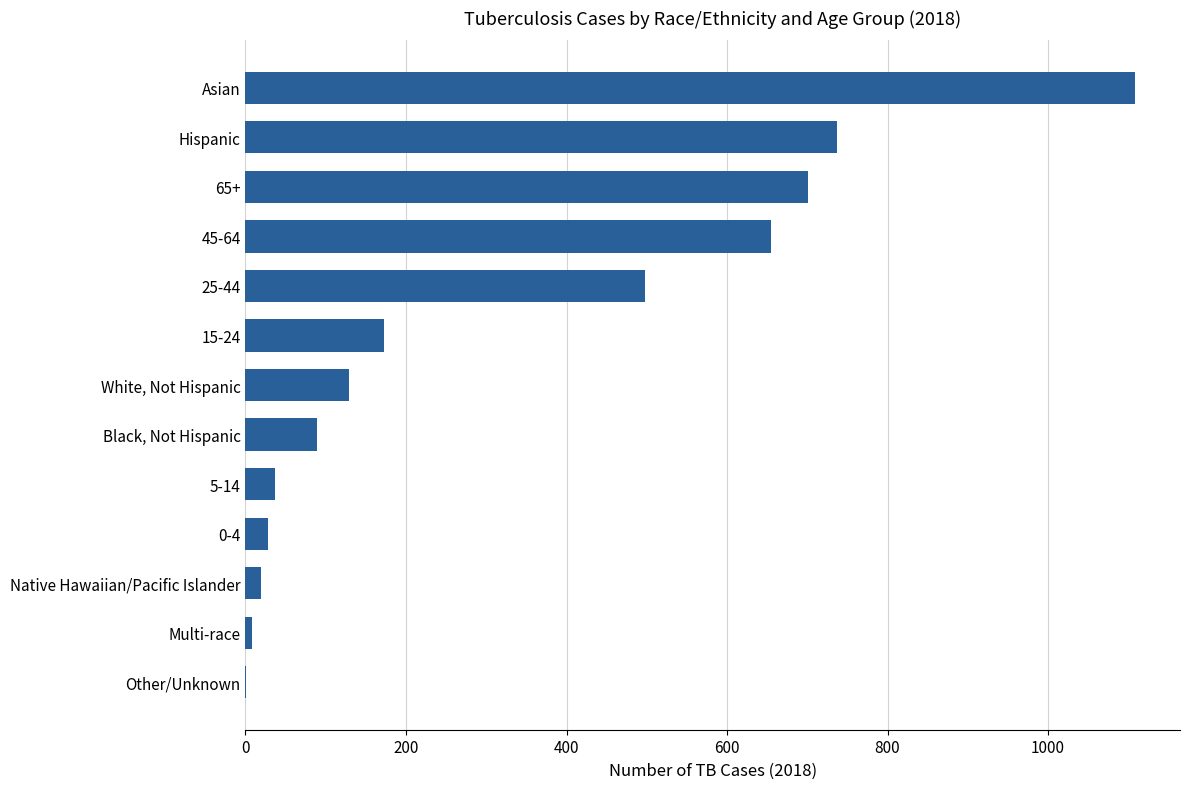

Which label corresponds to the largest value in the chart?

Asian